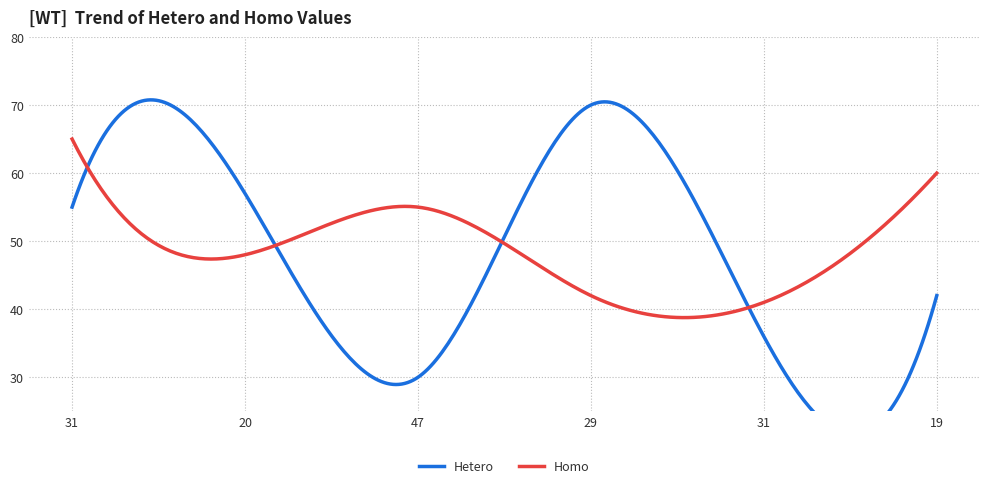

Rank the categories by Hetero value from lowest to highest.

47, 31, 19, 31, 20, 29